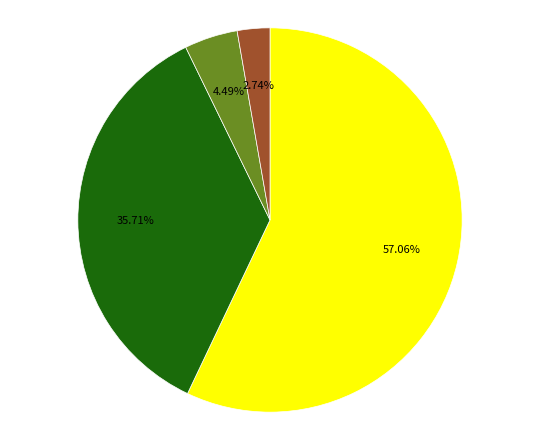

Does any single category account for the majority?

Yes